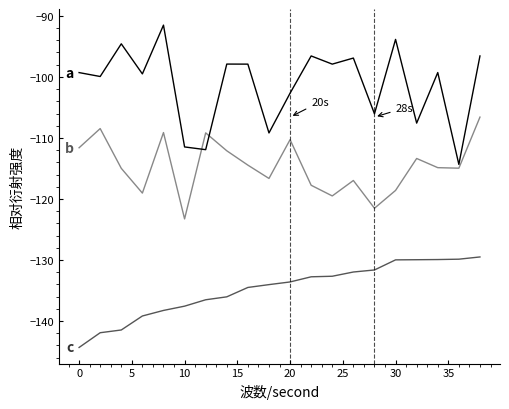

Does the chart have visible grid lines?

No